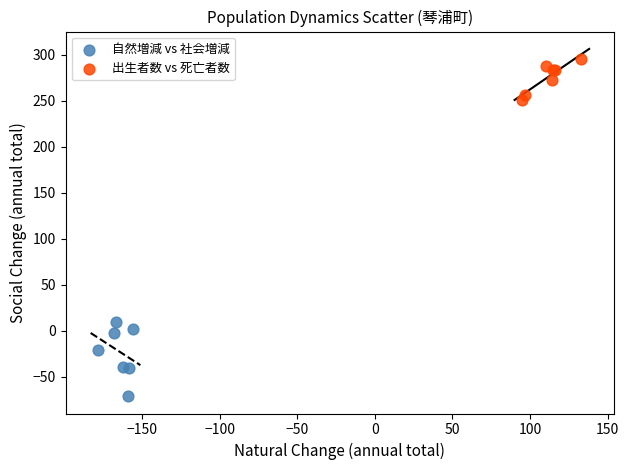

Which series contains the highest Y value?

出生者数 vs 死亡者数